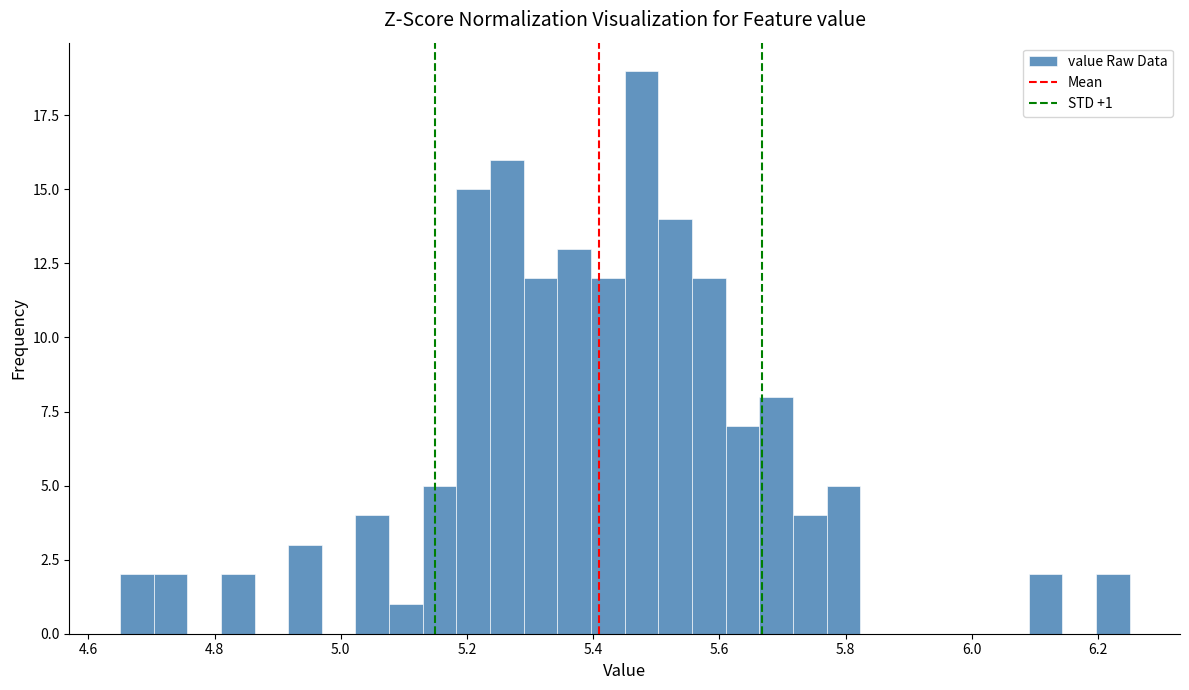

Around what value on the x-axis is the tallest bar? Give the approximate position of its centre, as read against the axis.

5.48